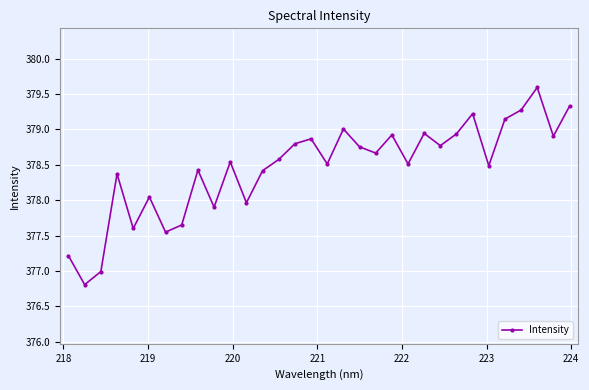

What is the difference between the second highest and second lowest values?

2.3